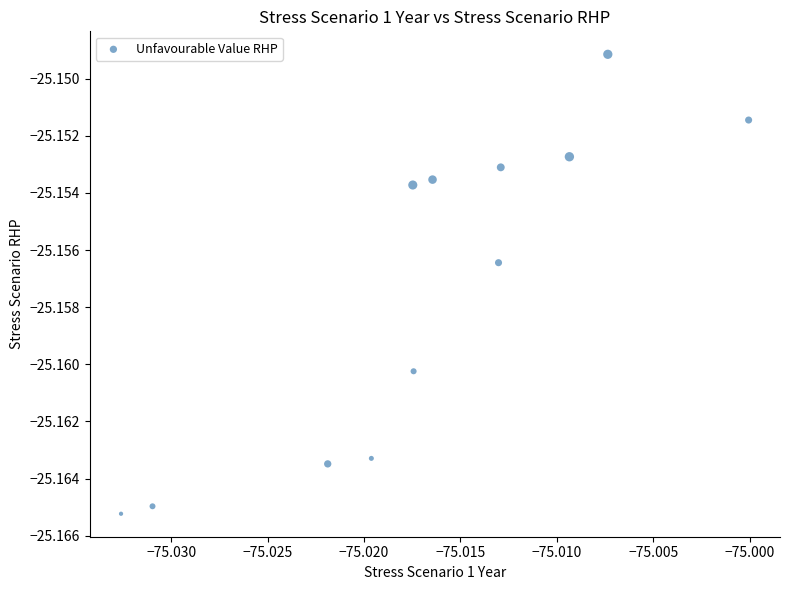

What is the average X value?

-75.0